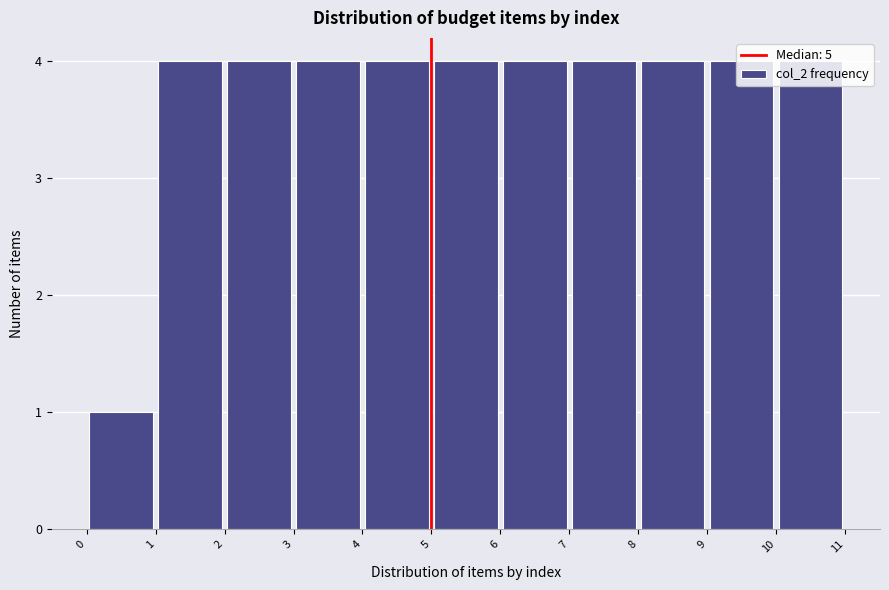

What is the height of the bar covering 7 to 8 on the x-axis? The values are not printed on the chart, so give them approximately, as read against the axis.

4